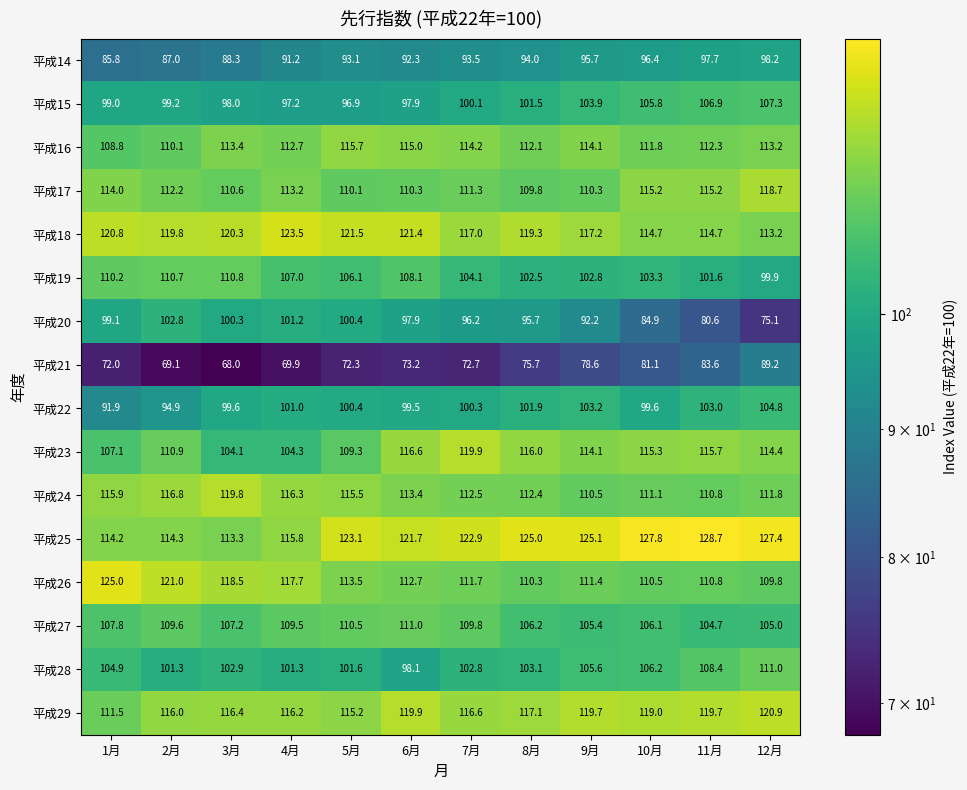

Which series has the largest range (max minus min)?

平成20